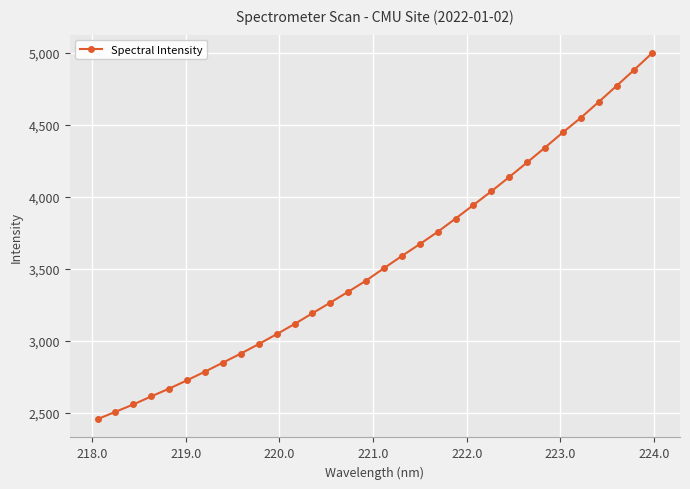

What is the value of the 10th point from the left?

2976.6